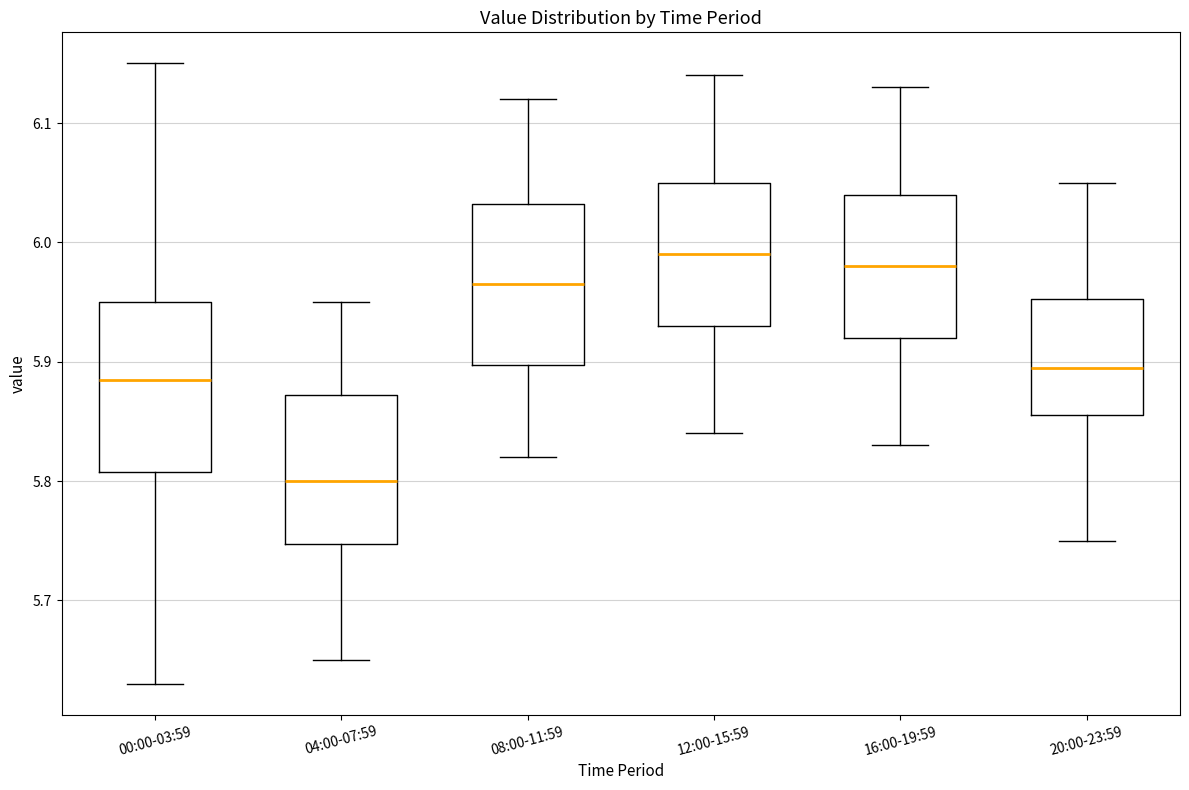

Reading left to right, transcribe this box plot: for each box, give where its median line is, the range the box spans, and where its two whiskers end, as read against the y-axis. The values are not printed on the chart, so give them approximately, as read against the axis.

00:00-03:59: median 5.89, box 5.81 to 5.95, whiskers 5.63 to 6.15
04:00-07:59: median 5.80, box 5.75 to 5.87, whiskers 5.65 to 5.95
08:00-11:59: median 5.97, box 5.90 to 6.03, whiskers 5.82 to 6.12
12:00-15:59: median 5.99, box 5.93 to 6.05, whiskers 5.84 to 6.14
16:00-19:59: median 5.98, box 5.92 to 6.04, whiskers 5.83 to 6.13
20:00-23:59: median 5.90, box 5.86 to 5.95, whiskers 5.75 to 6.05